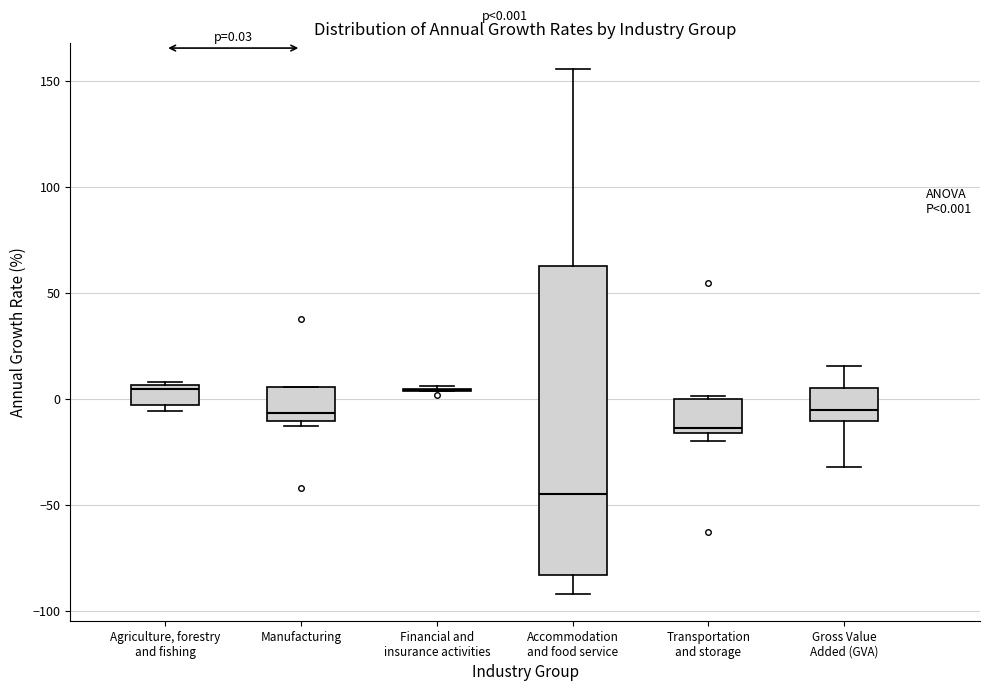

Which box is the tallest, from its lower edge to its upper edge?

Accommodation and food service